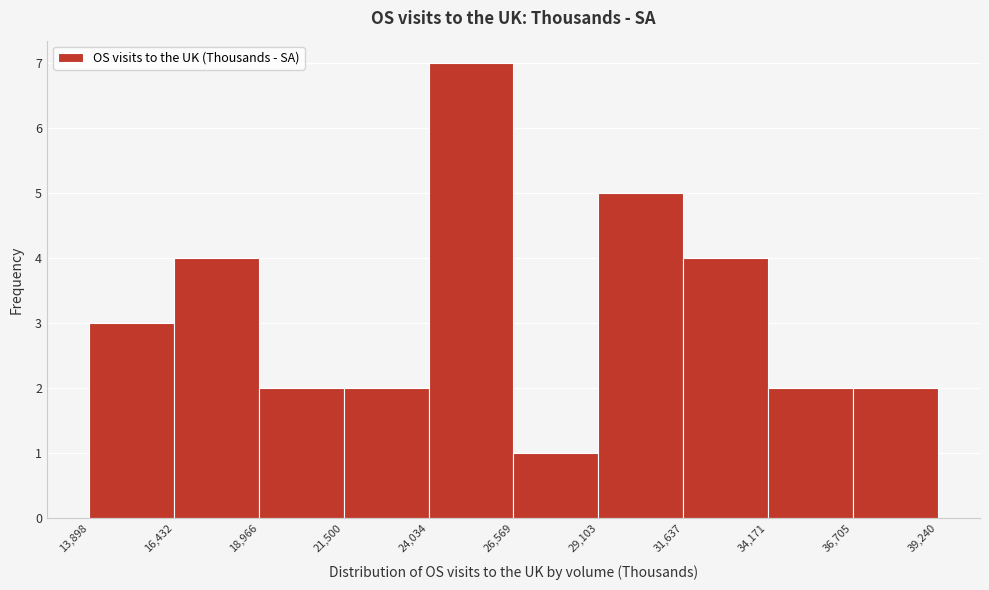

Reading left to right, transcribe this chart: for each bar, give the range it covers on the x-axis and its height. The values are not printed on the chart, so give them approximately, as read against the axis.

13,898 to 16,432: 3
16,432 to 18,966: 4
18,966 to 21,500: 2
21,500 to 24,034: 2
24,034 to 26,569: 7
26,569 to 29,103: 1
29,103 to 31,637: 5
31,637 to 34,171: 4
34,171 to 36,705: 2
36,705 to 39,240: 2